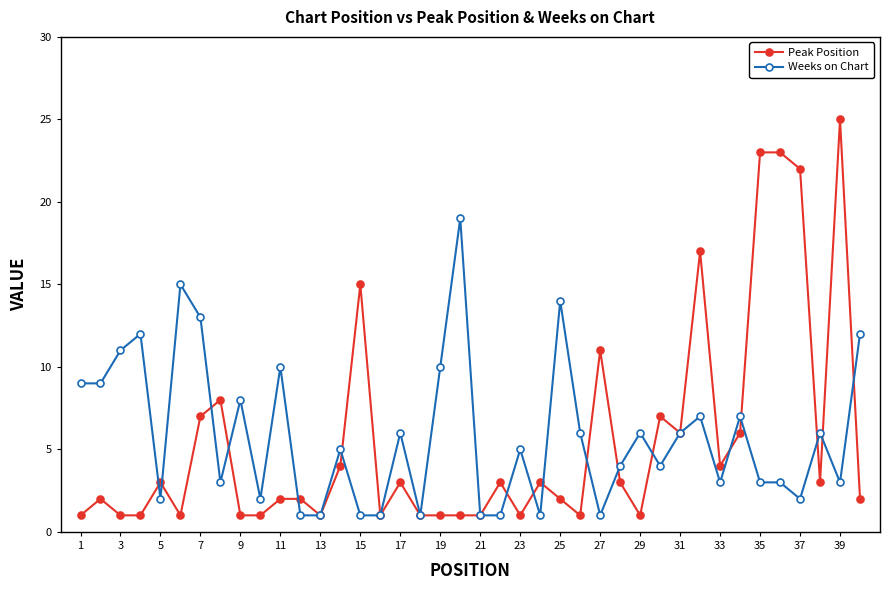

True or false: Weeks on Chart and Peak Position cross at least once.

True